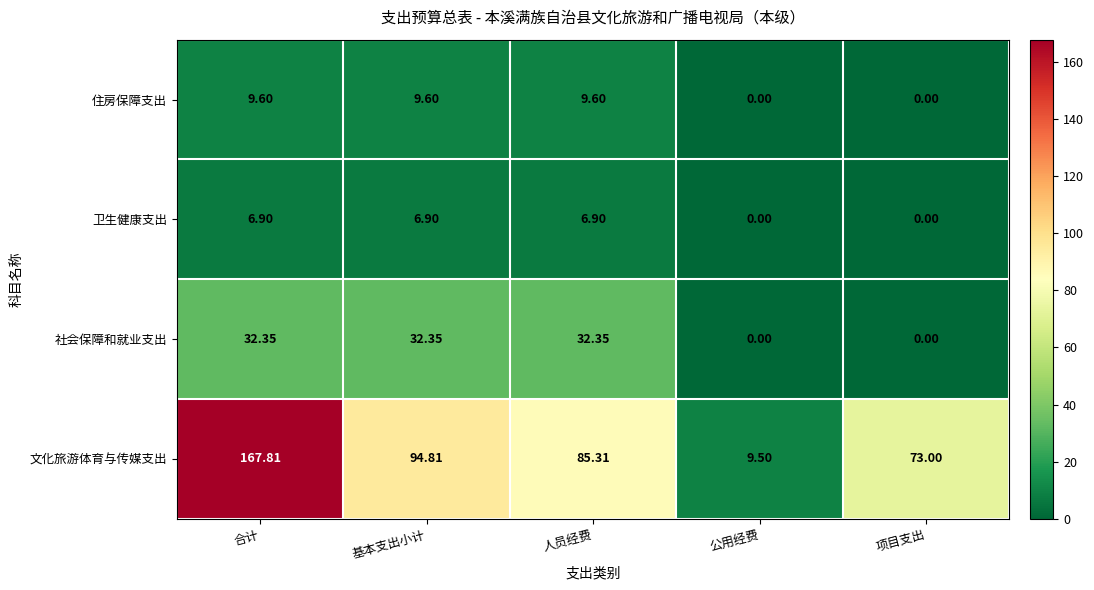

At which category is the sum across all series the highest?

合计